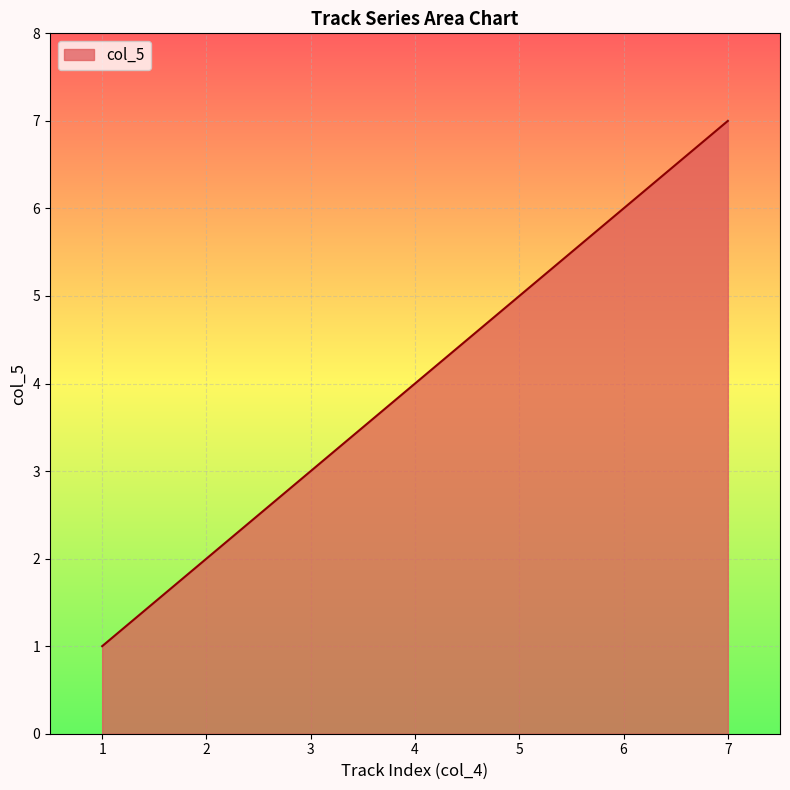

Rank the categories by value from highest to lowest.

7, 6, 5, 4, 3, 2, 1